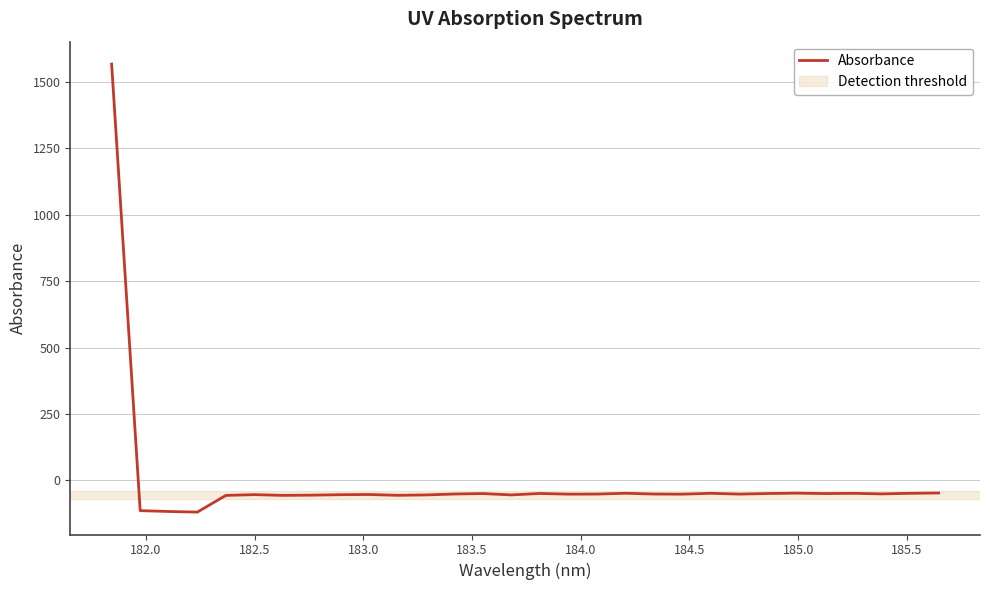

What is the difference between the maximum and minimum values?

1686.6